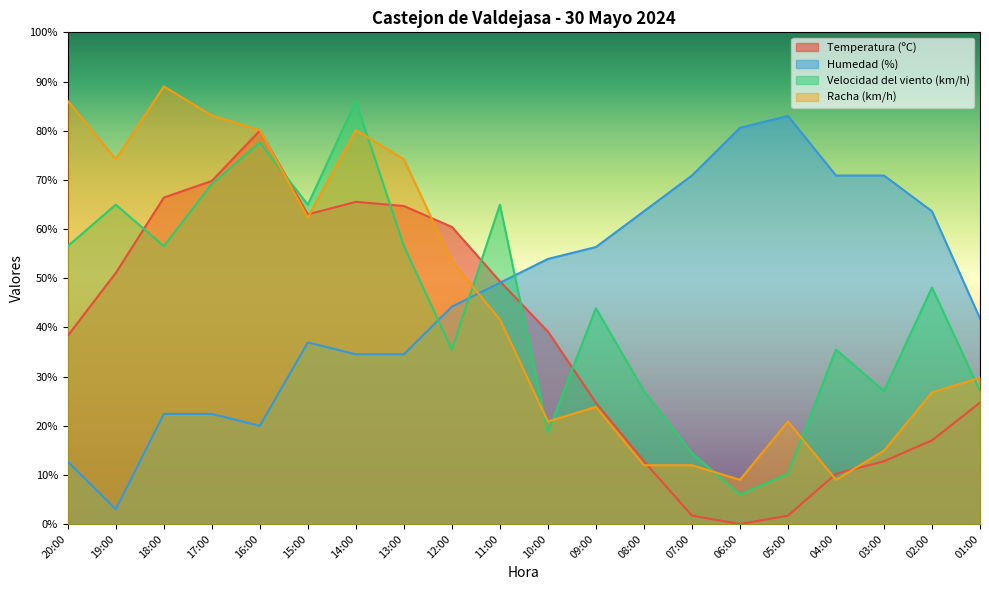

How many intersections are there between Velocidad del viento (km/h) and Racha (km/h)?

8